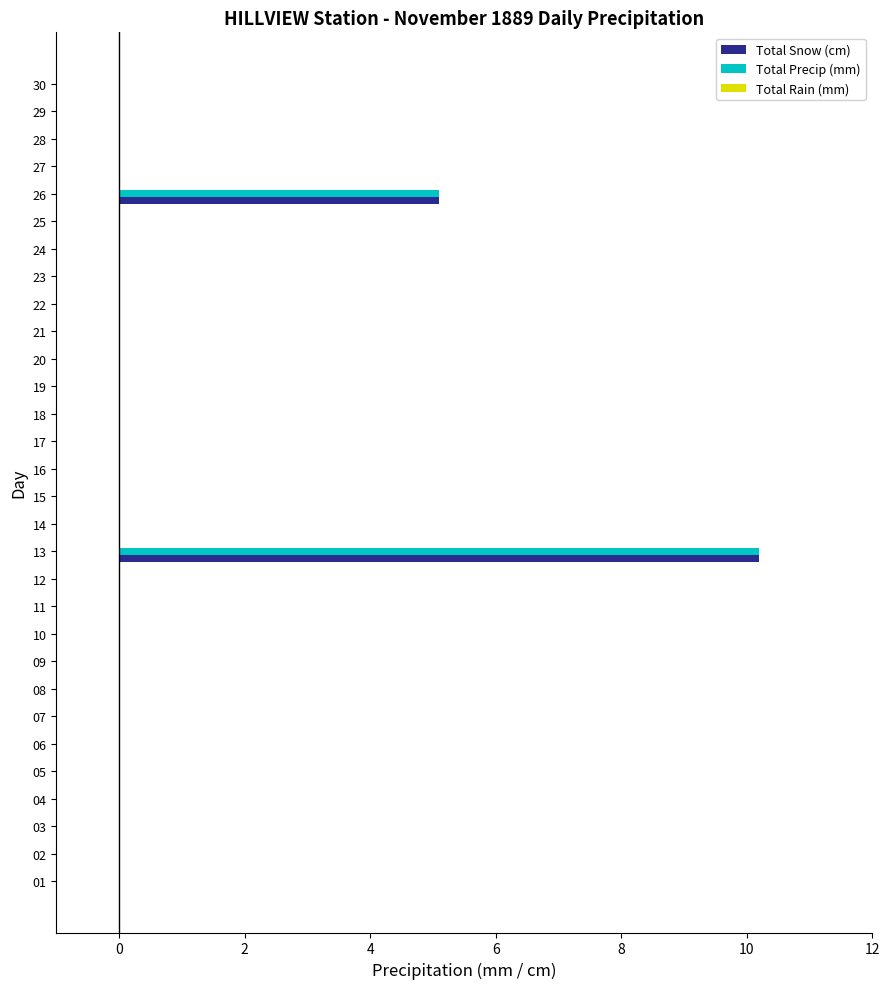

What is the sum of all Total Snow (cm) values?

15.3